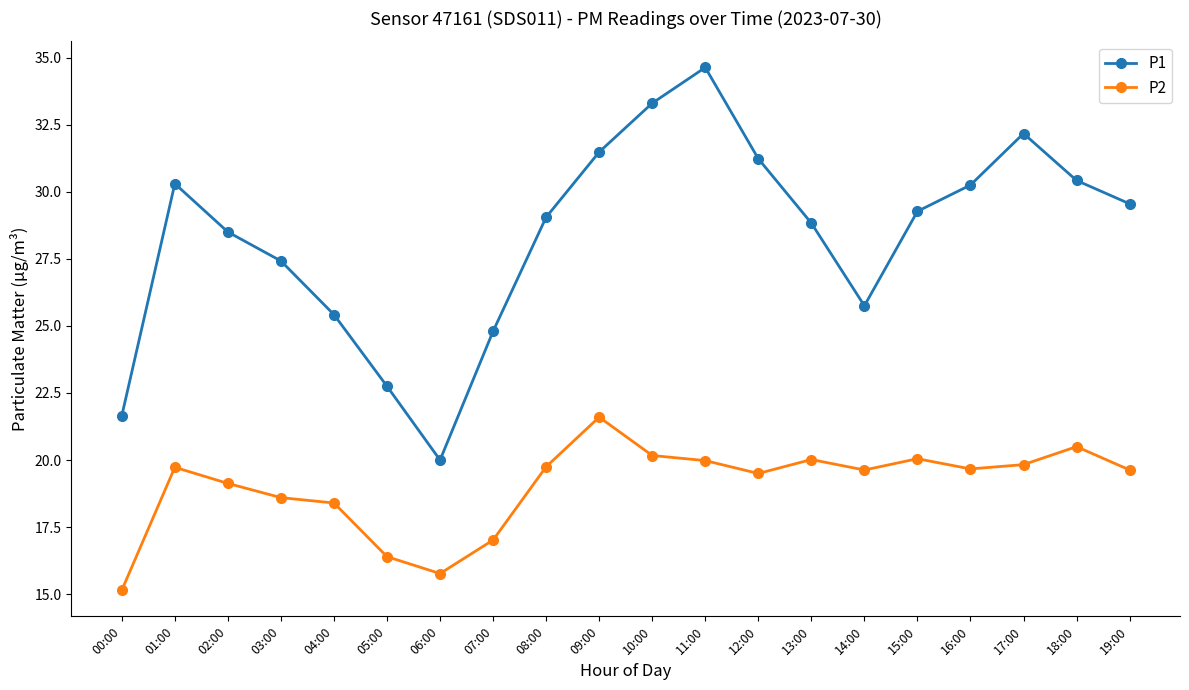

At which label is P1 closest to 27?

03:00